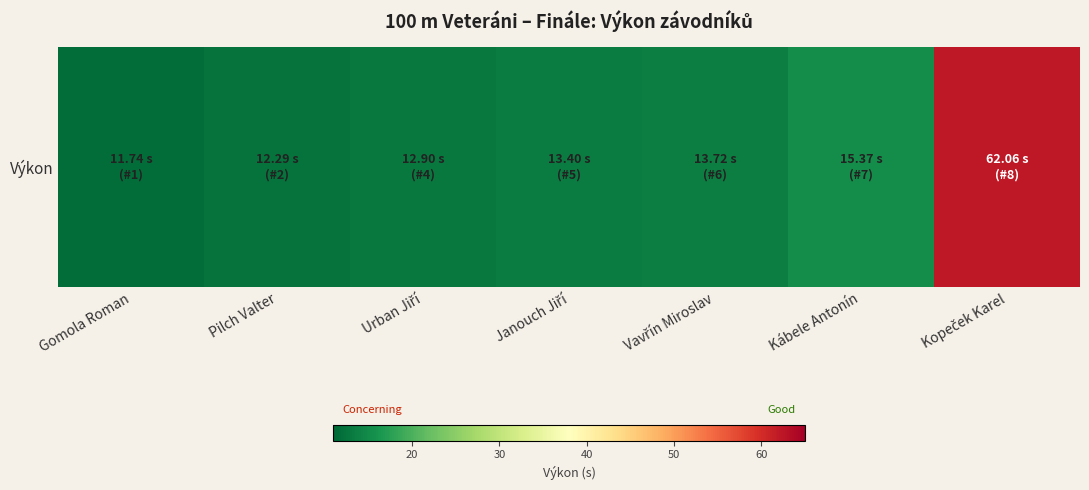

What is the greatest value displayed?

62.1